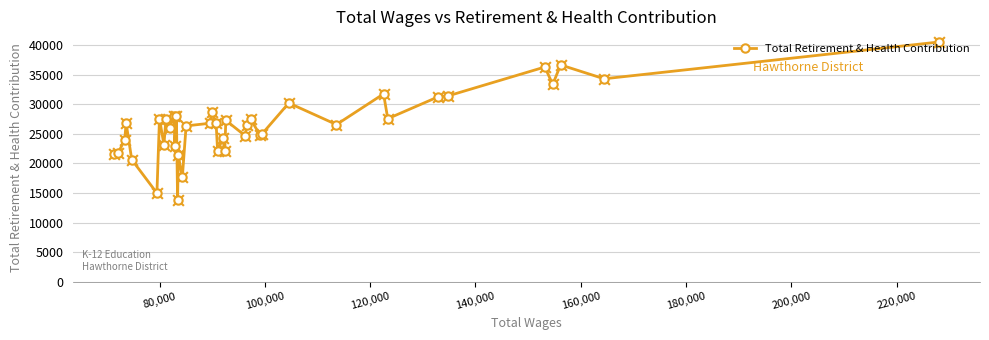

What is the value of the 35th point from the left?

31427